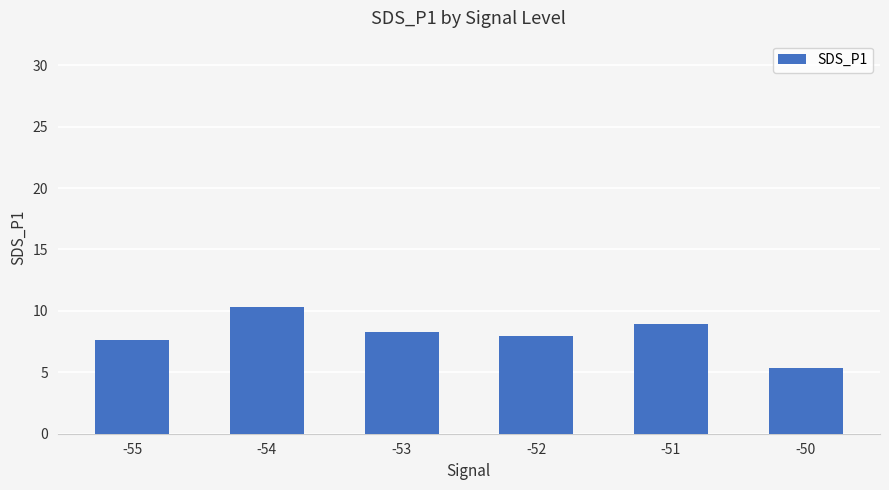

List the labels in order of value, largest first.

-54, -51, -53, -52, -55, -50